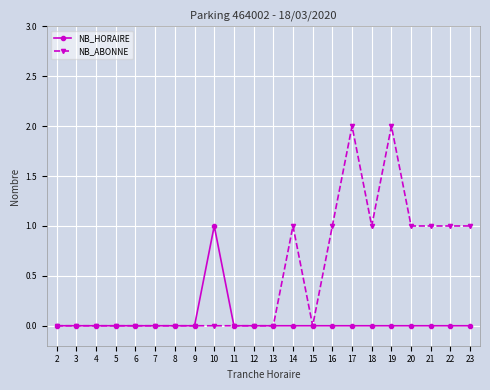

Is the value of NB_ABONNE at 21 greater than the value of NB_HORAIRE at 12?

Yes